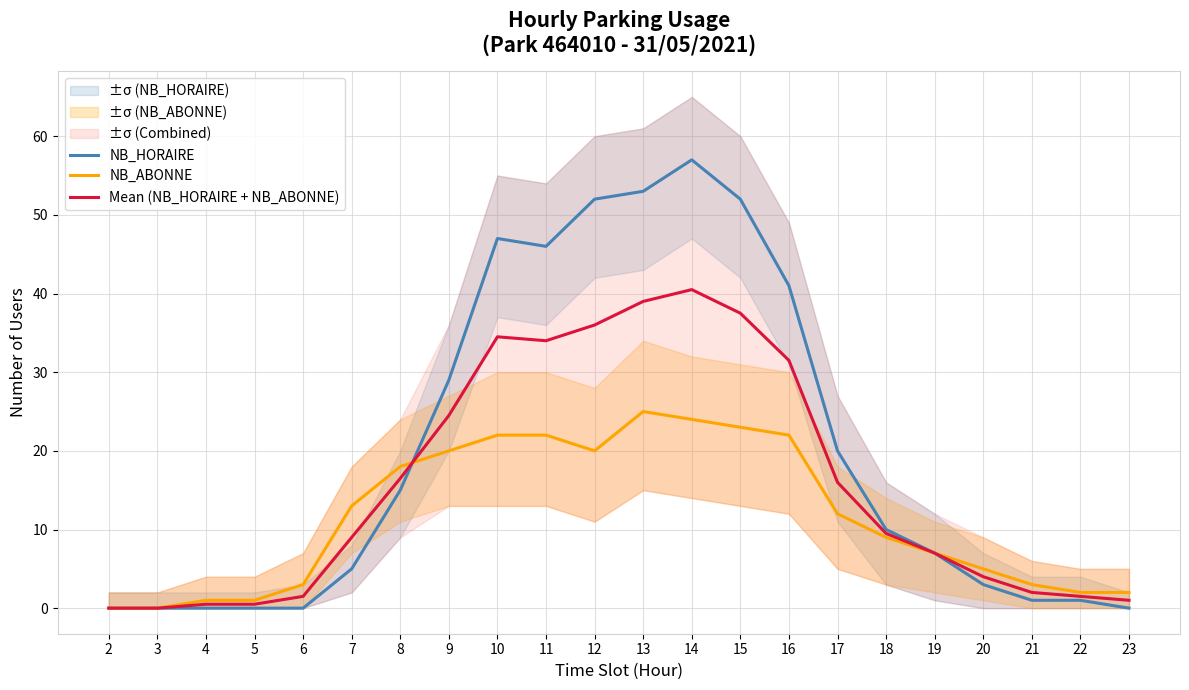

Between which two adjacent categories do NB_ABONNE and NB_HORAIRE first intersect?

8 and 9